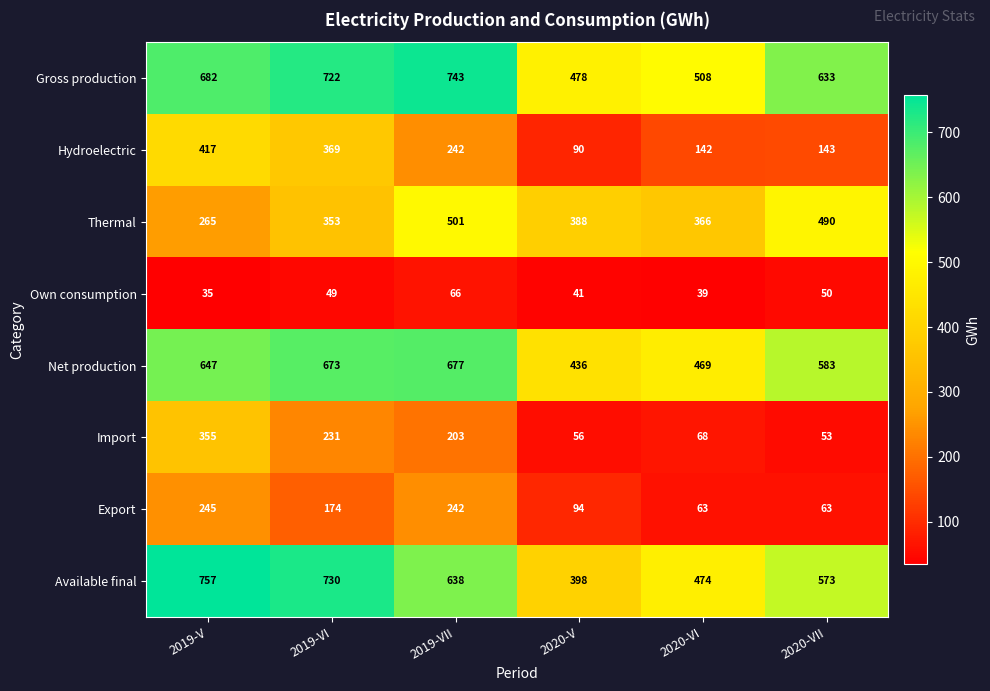

What is the difference between the maximum and minimum values in the Net production series?

241